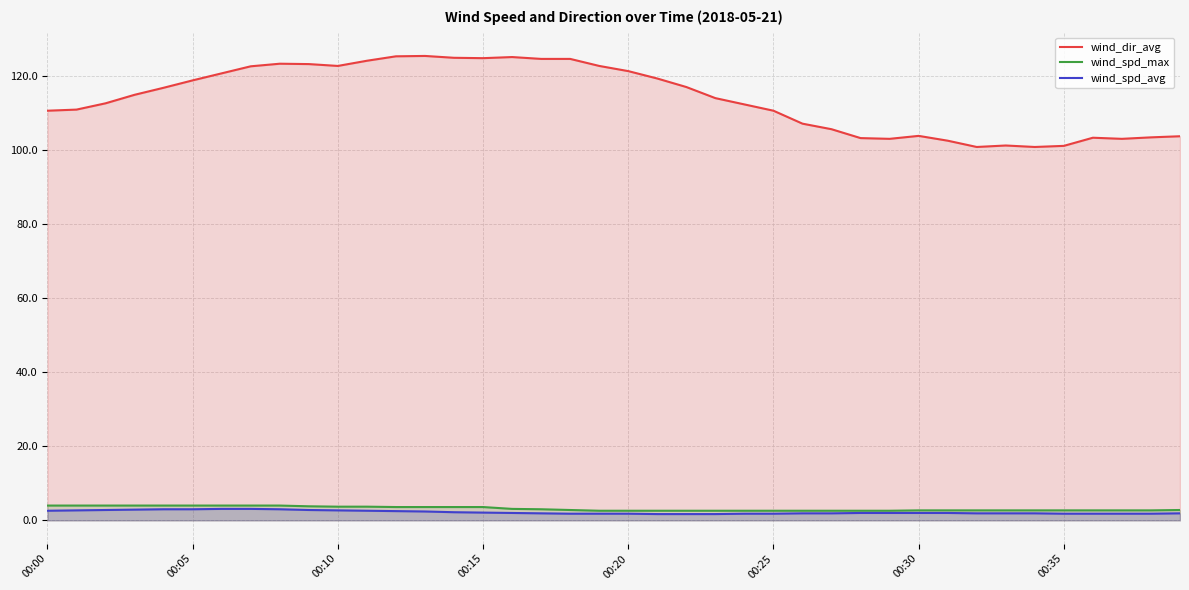

True or false: wind_dir_avg and wind_spd_max cross at least once.

False